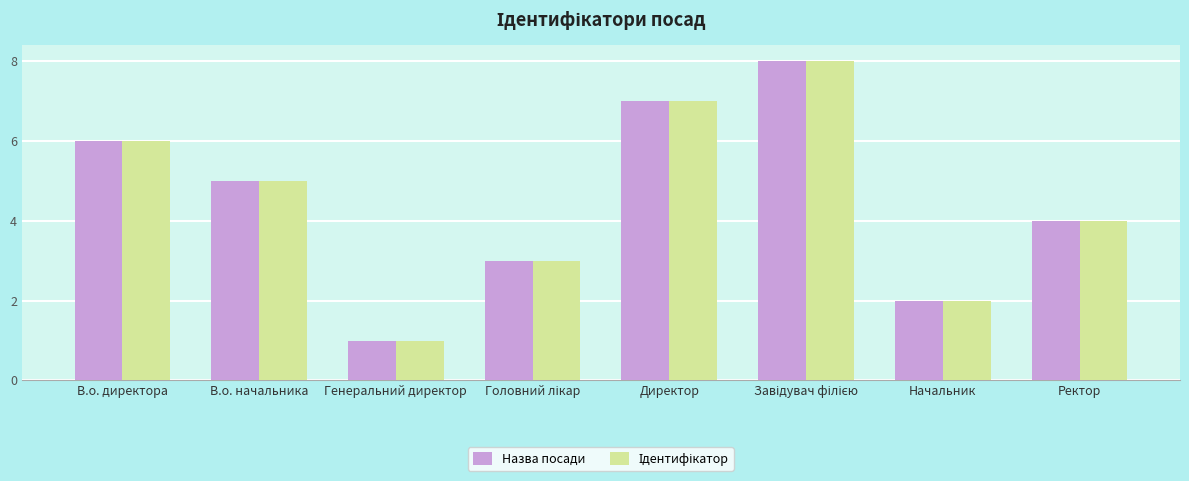

What value does the Назва посади series have at В.о. начальника?

5